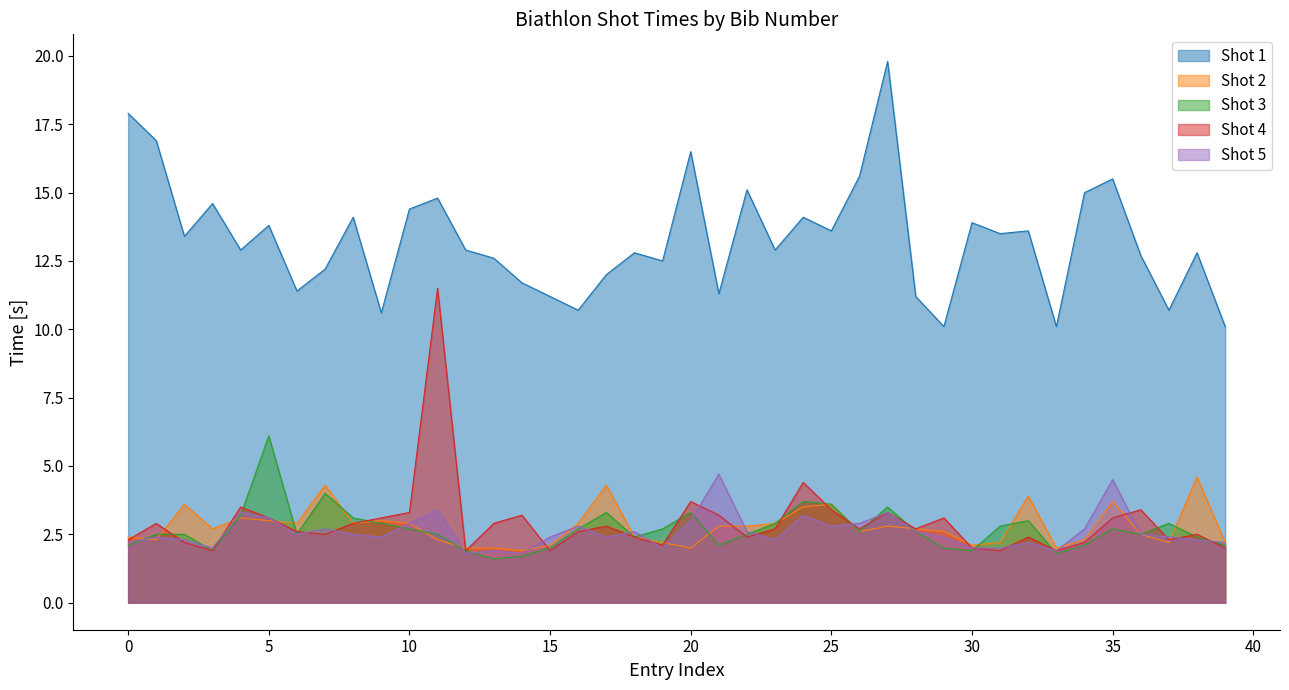

Which series has the largest total across all categories?

Shot 1